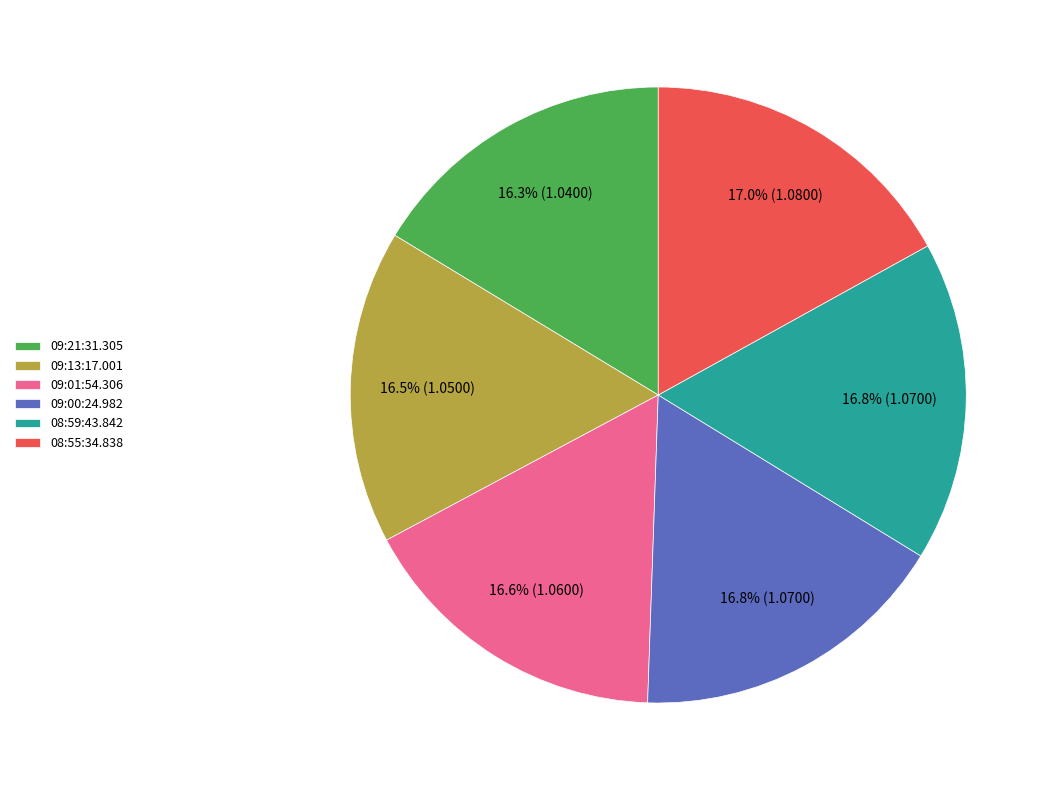

Is the sum of 09:21:31.305 and 08:59:43.842 greater than half?

No